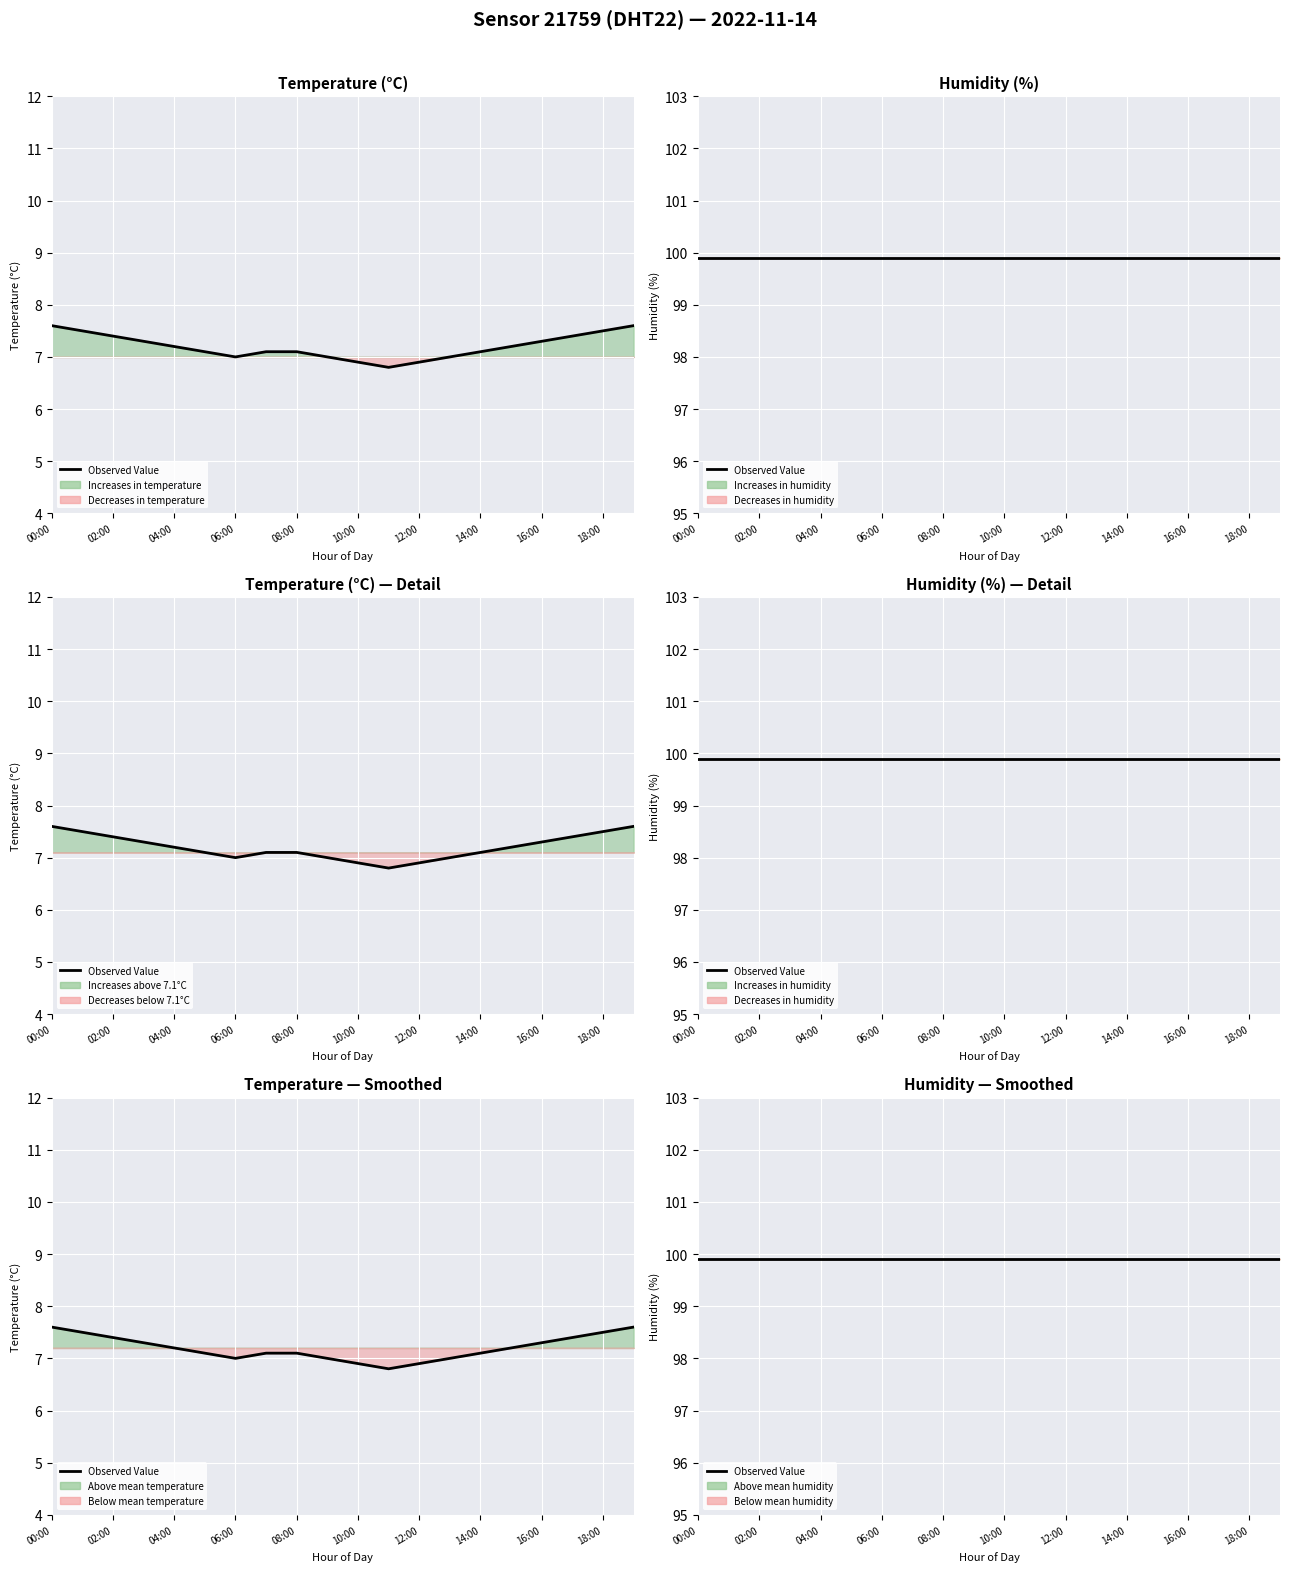

Rank the categories by value from lowest to highest.

11:00, 10:00, 12:00, 06:00, 09:00, 13:00, 05:00, 07:00, 08:00, 14:00, 04:00, 15:00, 03:00, 16:00, 02:00, 17:00, 01:00, 18:00, 00:00, 19:00